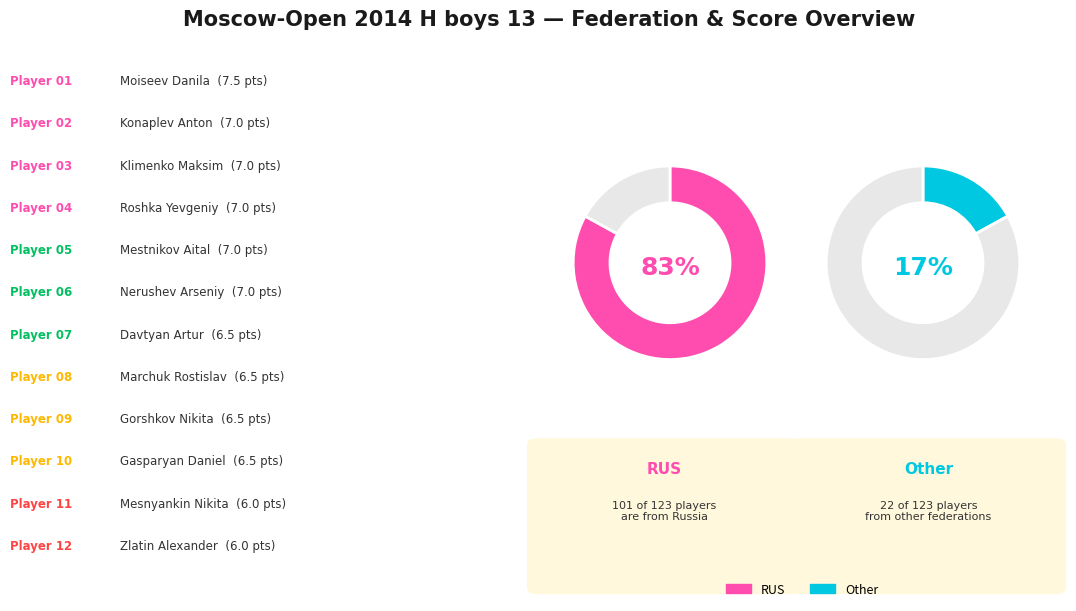

Is Nerushev Arseniy the majority of the pie?

No